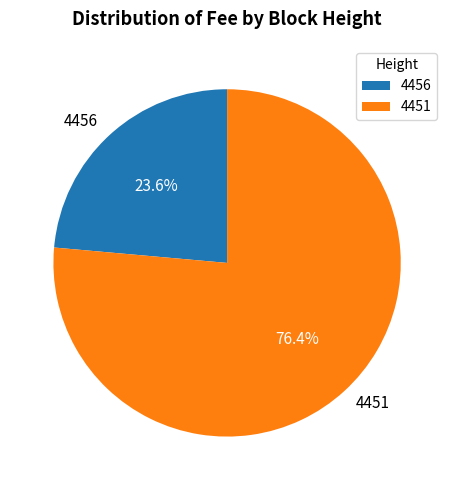

To the nearest percent, what percentage of the pie is 4456?

24%